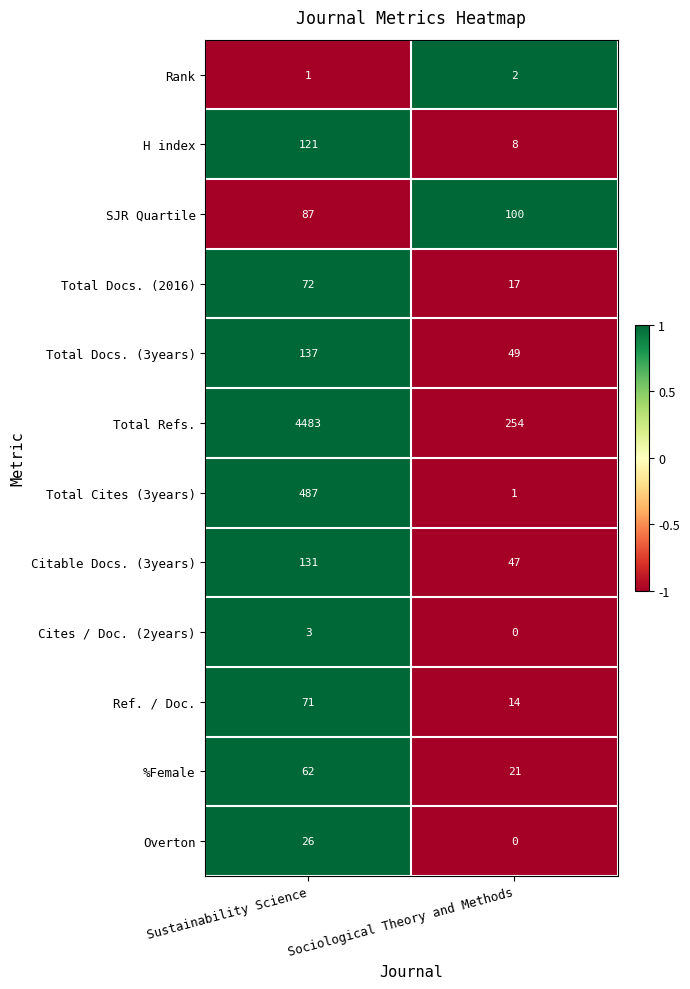

What is the total value across all series at Sociological Theory and Methods?

513